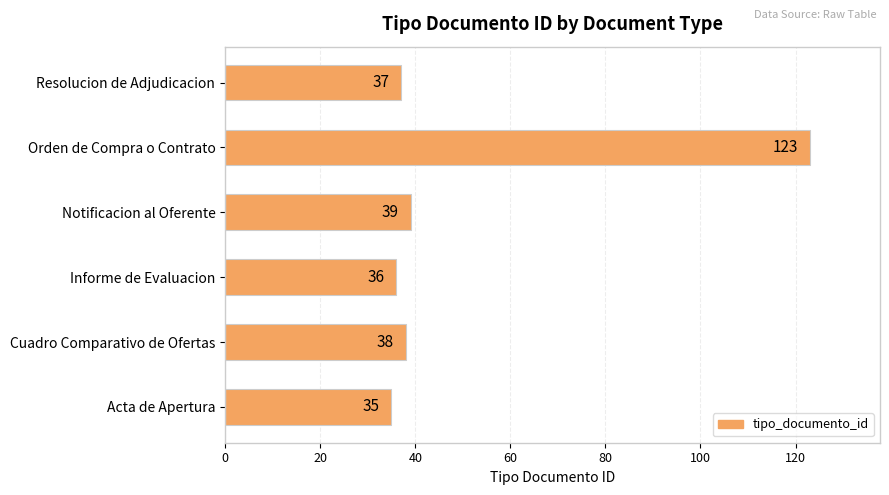

What is the ratio of the value at Notificacion al Oferente to the value at Informe de Evaluacion?

1.1